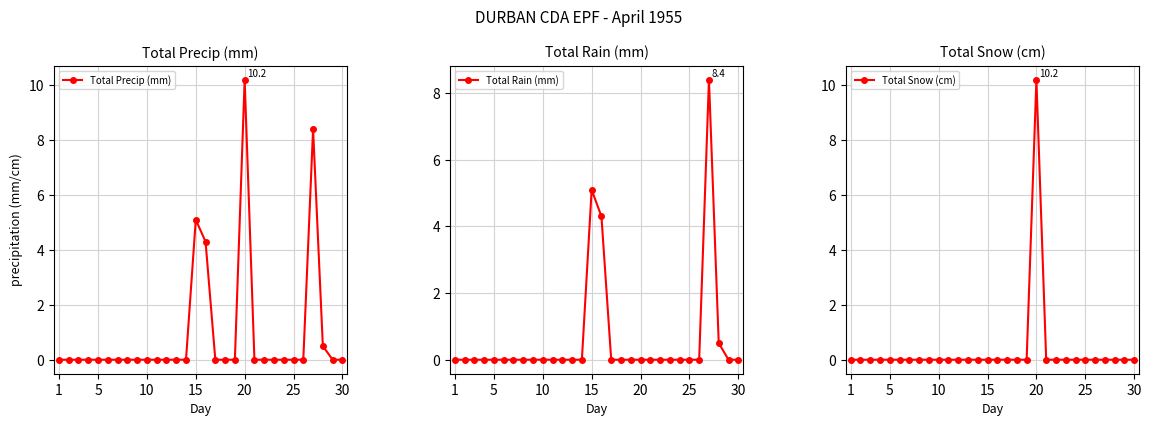

True or false: Total Rain (mm) and Total Snow (cm) cross at least once.

False